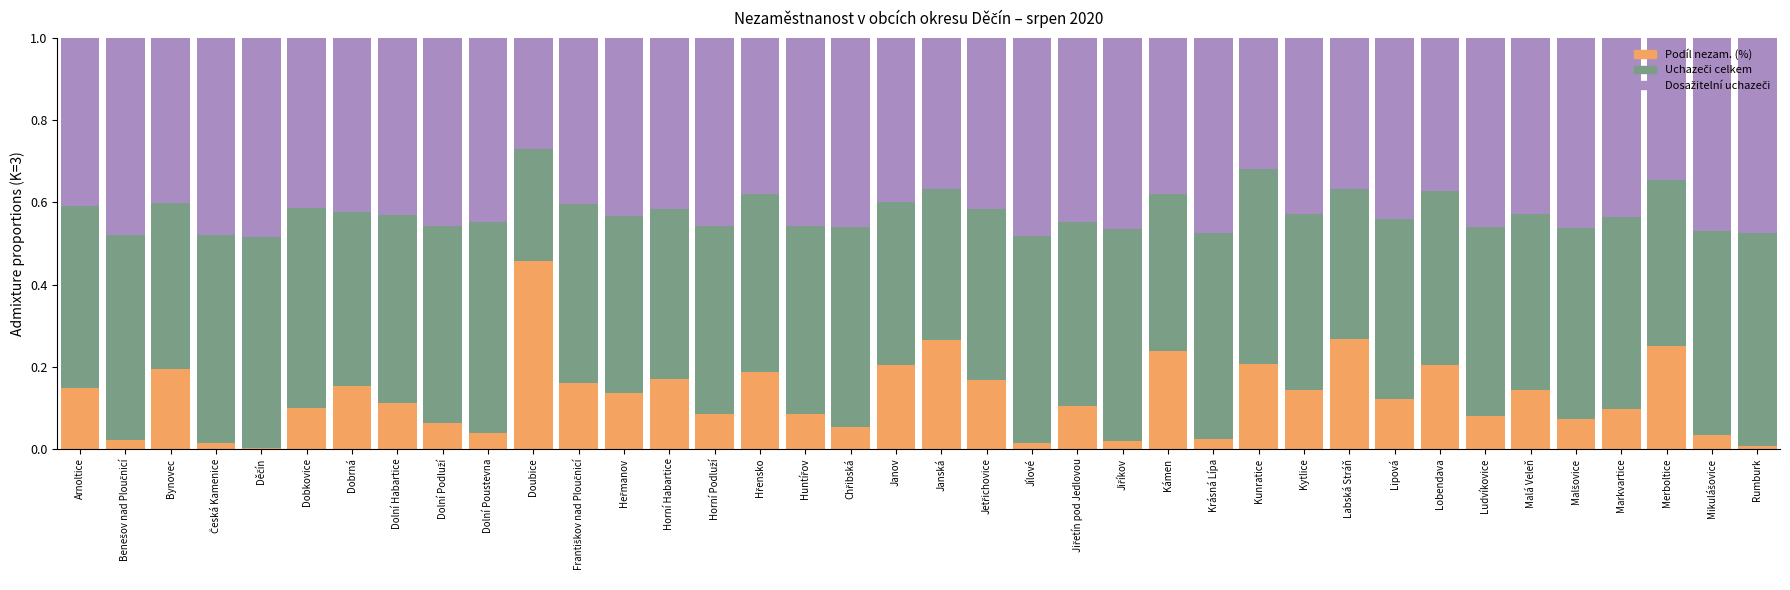

The value of Podíl nezam. (%) at Dobrná is 0.2. True or false?

True